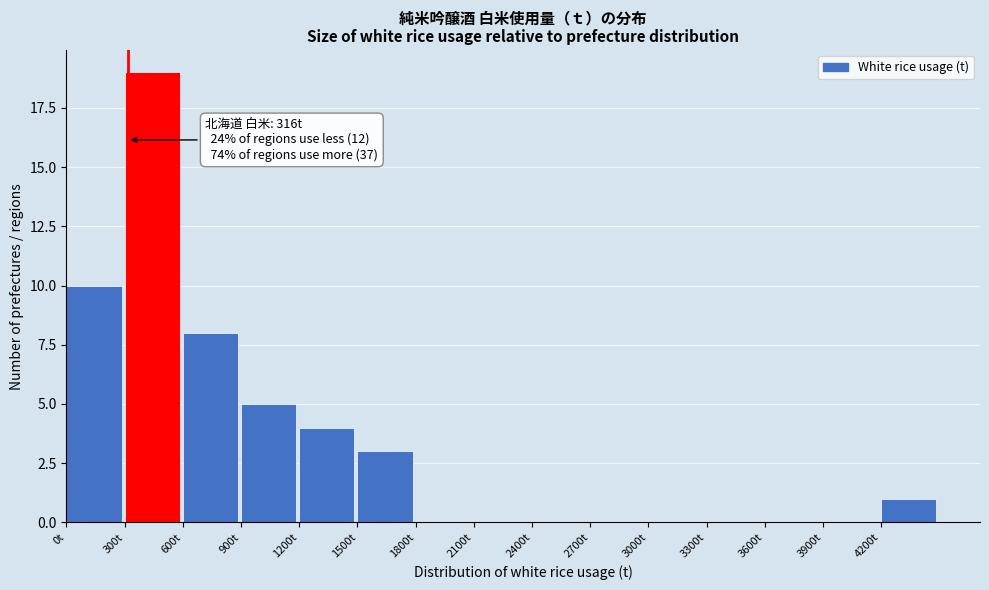

Over which range of the x-axis is the bar tallest?

300 to 600